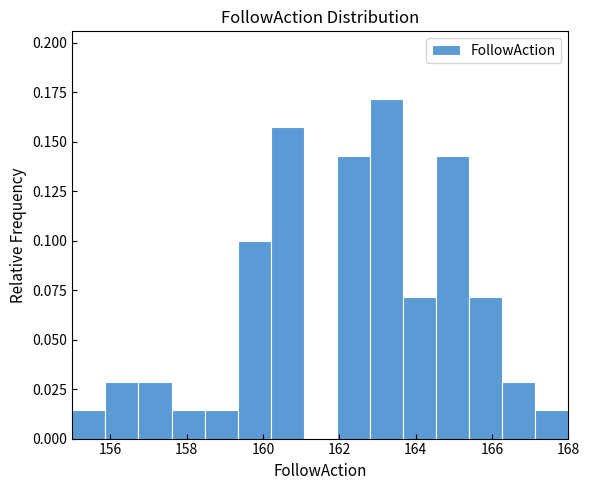

What is the height of the bar covering 160.2 to 161.0 on the x-axis? Neither the bar edges nor the heights are printed on the chart, so give them approximately, as read against the axes.

0.155